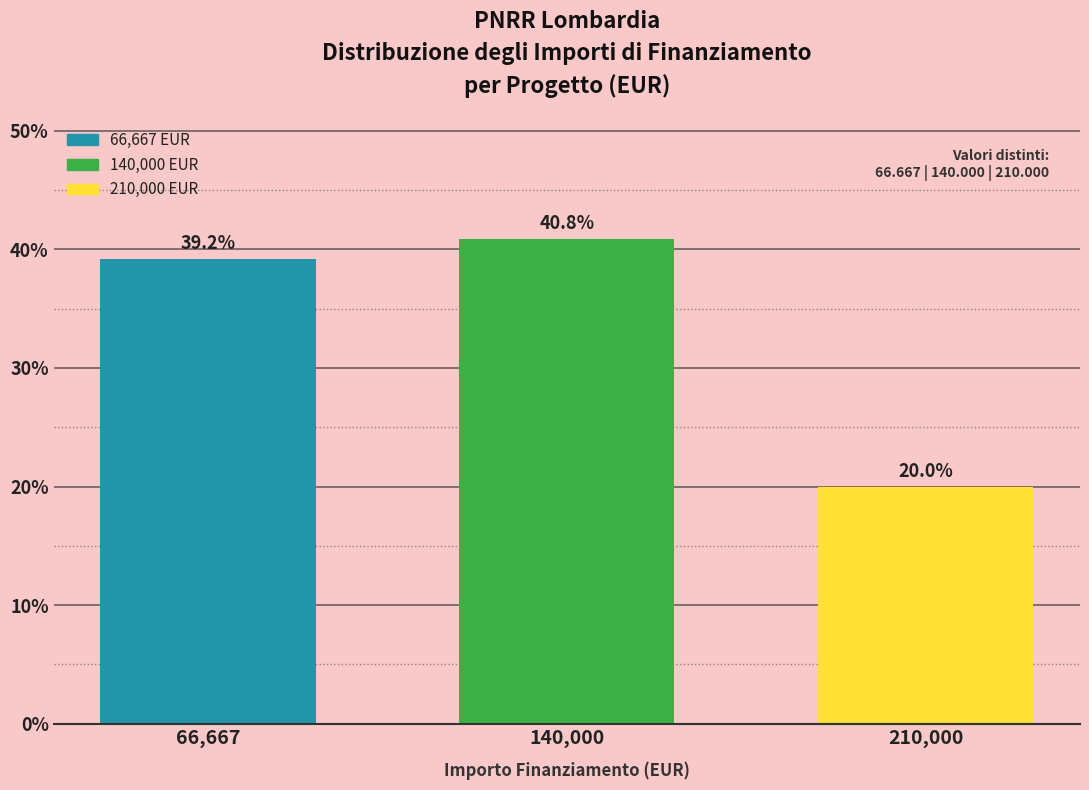

Reading left to right, list all the values displayed in this chart.

39.2	40.8	20.0